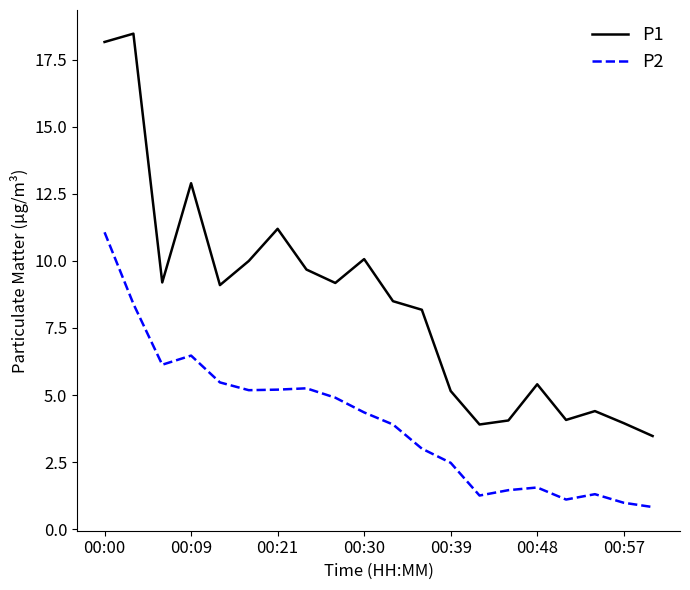

True or false: P2 and P1 intersect in this chart.

False